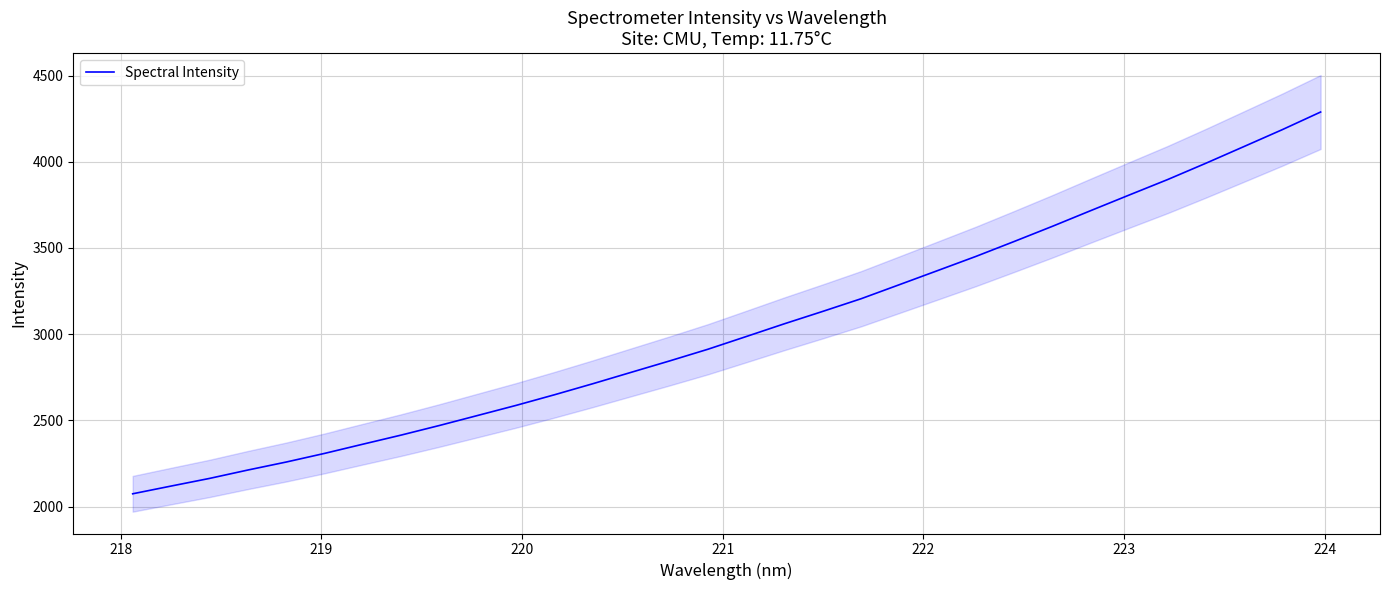

Reading left to right, extract all data points from this chart.

2074.3	2119.1	2163.3	2212.0	2258.4	2308.4	2361.9	2414.8	2470.7	2528.9	2587.3	2648.8	2712.8	2778.9	2844.8	2912.6	2986.3	3060.7	3132.4	3205.8	3287.3	3369.2	3451.5	3538.1	3626.3	3717.2	3807.3	3896.6	3991.3	4088.6	4186.5	4288.7